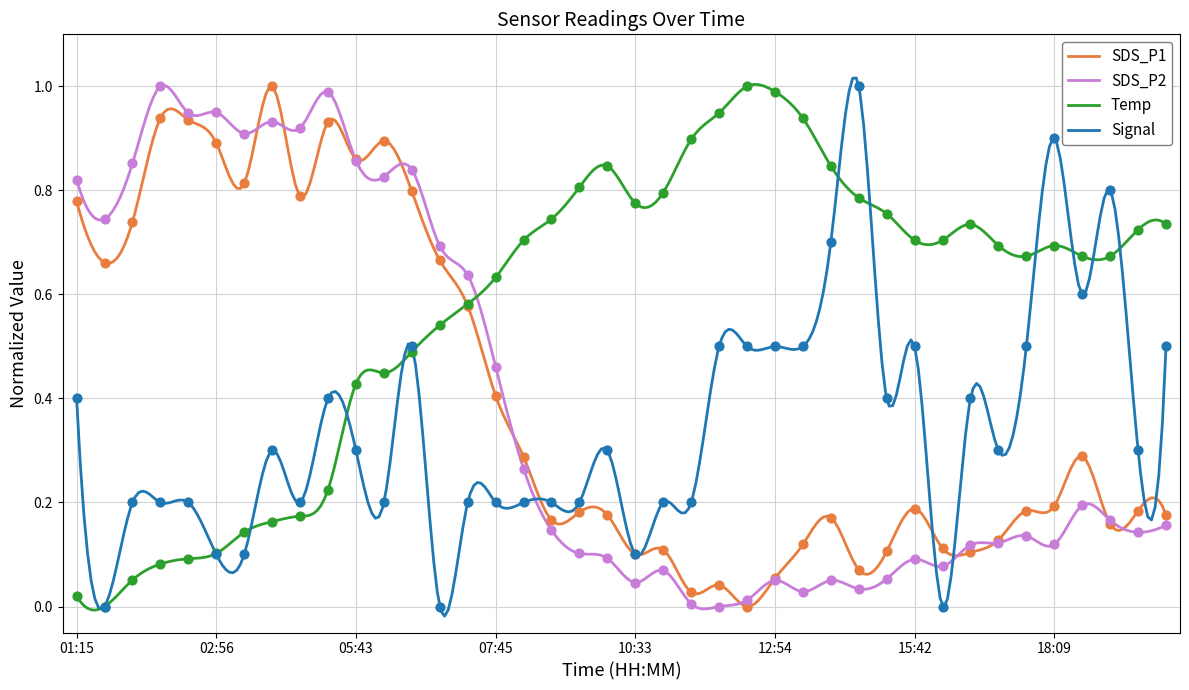

At which category is the sum across all series the highest?

06:39